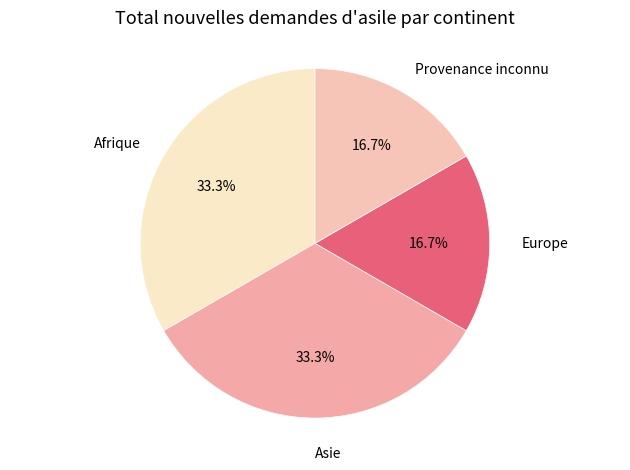

Combined, do Provenance inconnu and Europe account for over 50%?

No